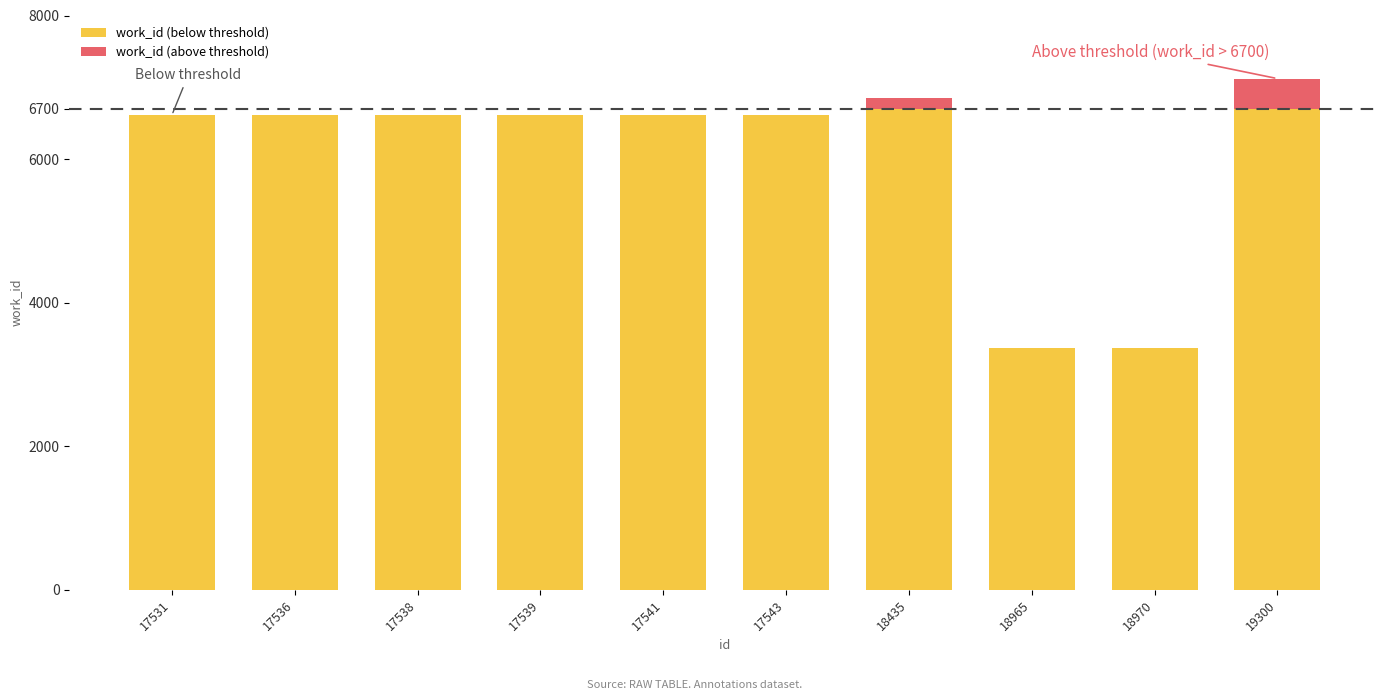

What is the total value across all series at 17543?

6611